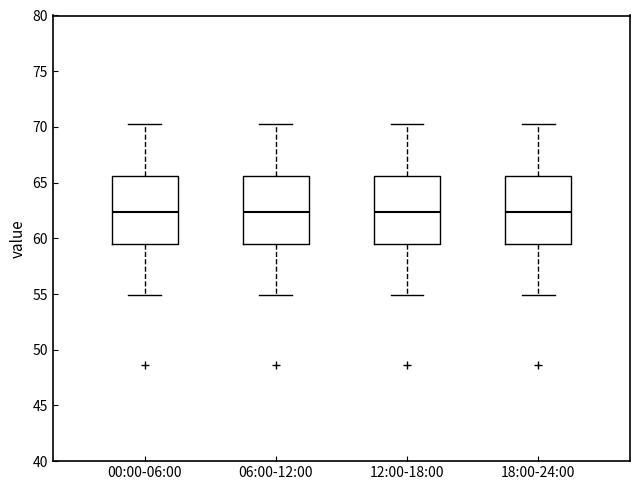

Reading left to right, transcribe this box plot: for each box, give where its median line is, the range the box spans, and where its two whiskers end, as read against the y-axis. The values are not printed on the chart, so give them approximately, as read against the axis.

00:00-06:00: median 62.5, box 59.5 to 65.5, whiskers 55.0 to 70.5
06:00-12:00: median 62.5, box 59.5 to 65.5, whiskers 55.0 to 70.5
12:00-18:00: median 62.5, box 59.5 to 65.5, whiskers 55.0 to 70.5
18:00-24:00: median 62.5, box 59.5 to 65.5, whiskers 55.0 to 70.5